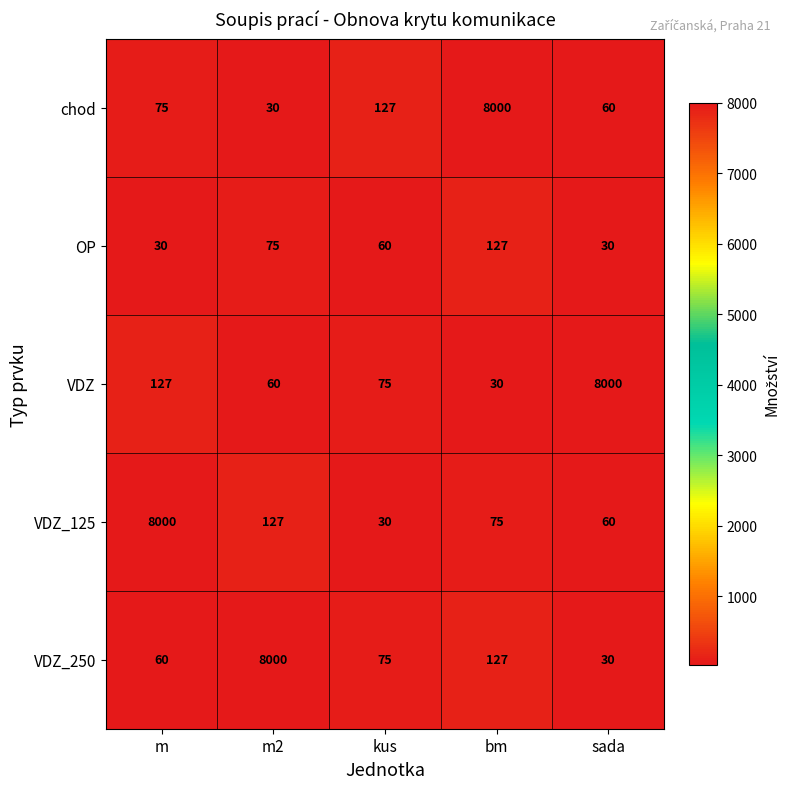

The value of VDZ at m2 is 18. True or false?

False